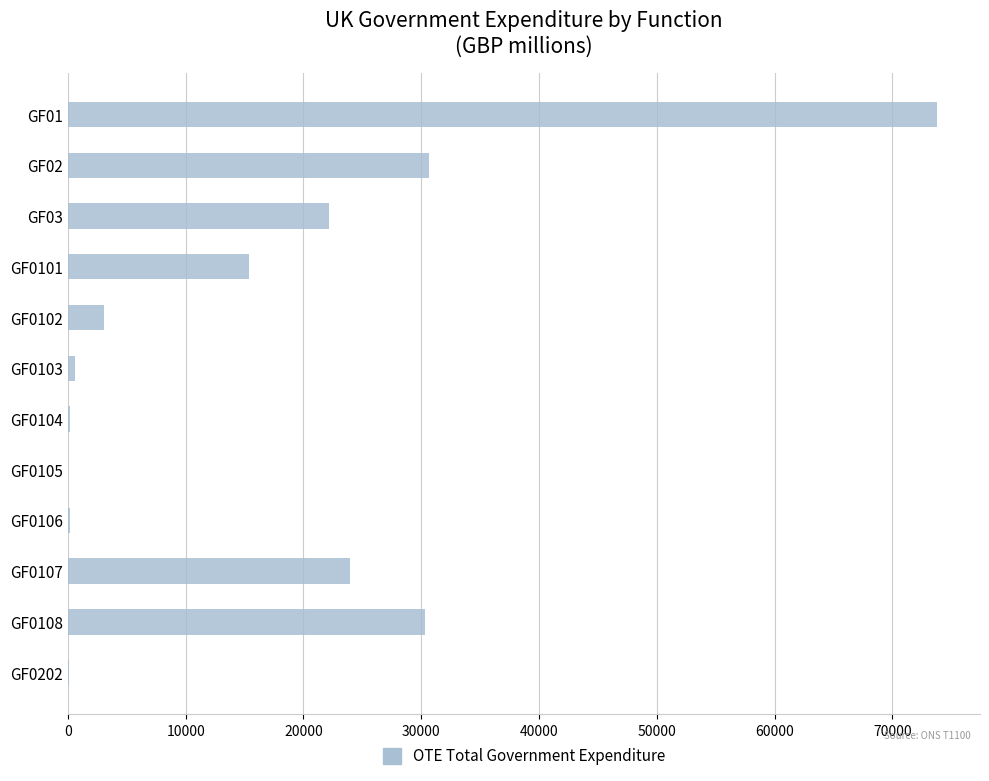

The value at GF03 is 22202. True or false?

True